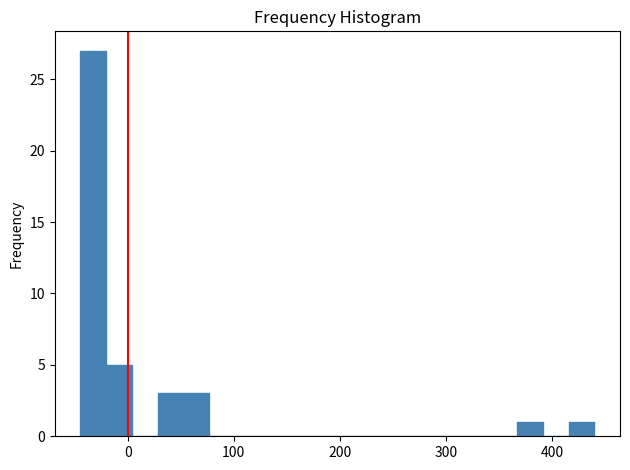

Read against the x-axis, roughly where is the centre of the tallest bar?

-30